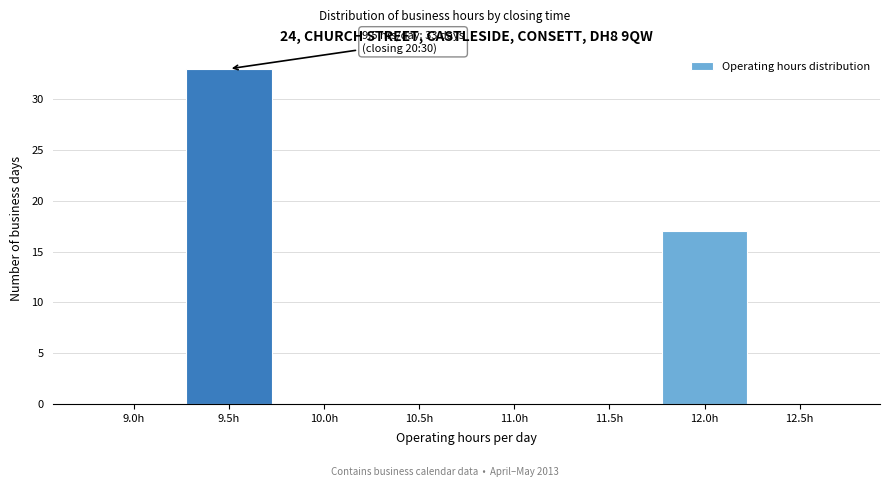

Reading left to right, what are all the values shown in this chart?

9.0h=0	9.5h=33	10.0h=0	10.5h=0	11.0h=0	11.5h=0	12.0h=17	12.5h=0